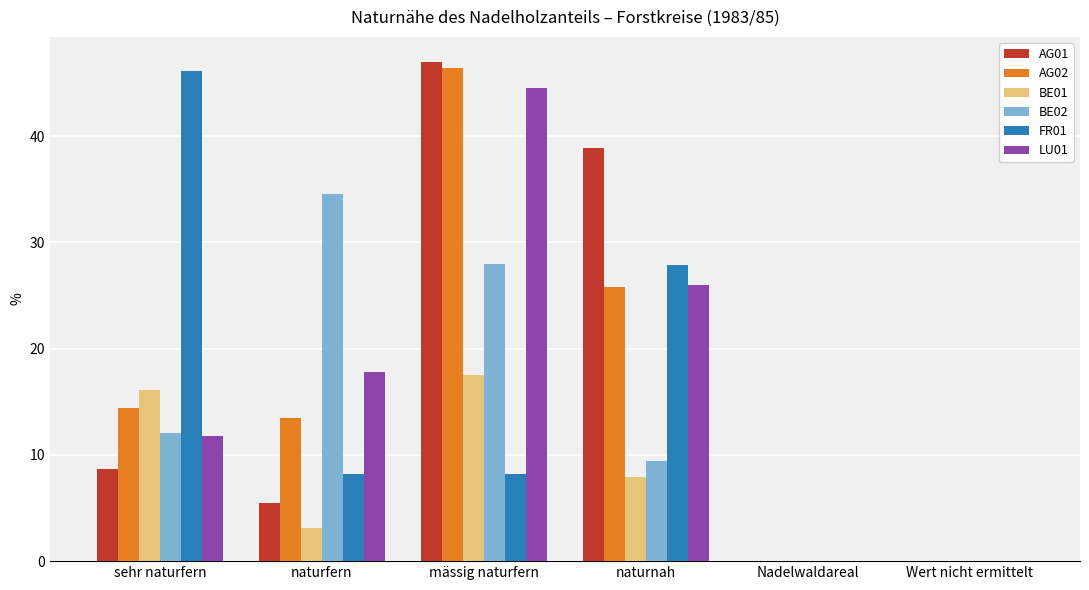

What is the difference between the BE01 values at mässig naturfern and naturfern?

14.4